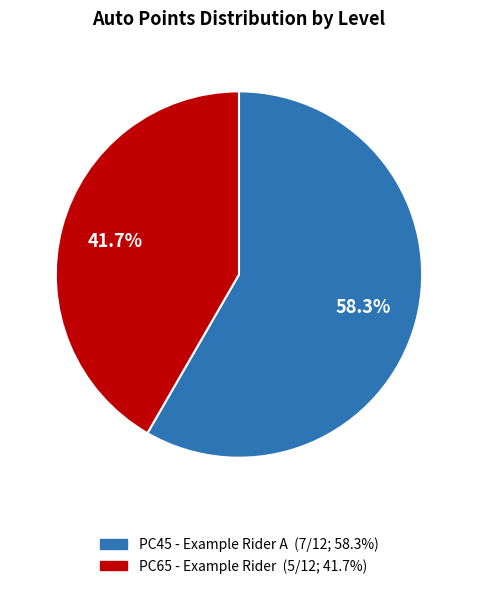

Is it true that PC45 - Example Rider A is 58% of the pie?

True